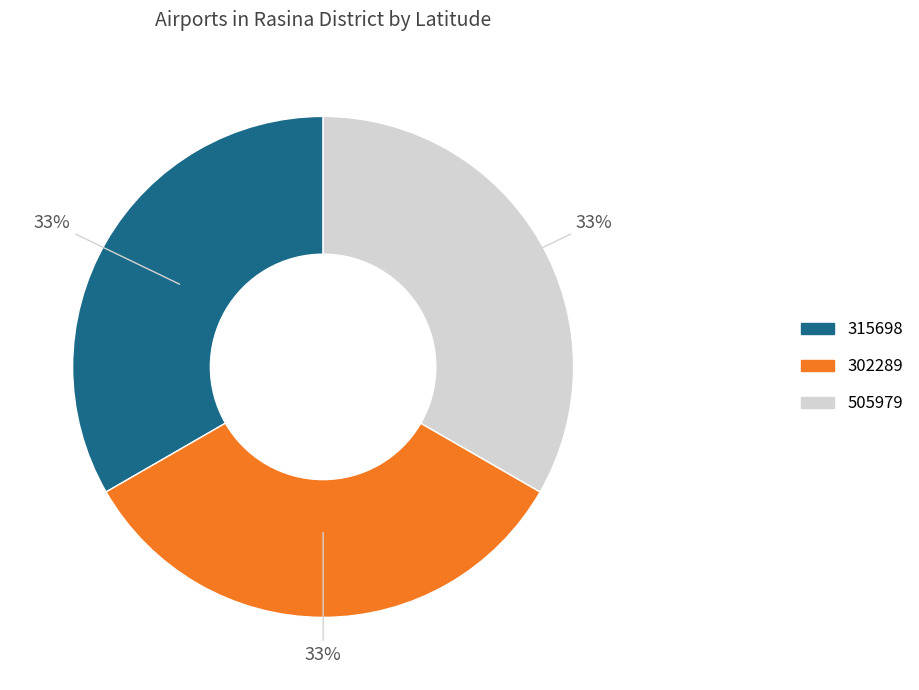

To the nearest percent, what percentage of the pie is 302289?

33%